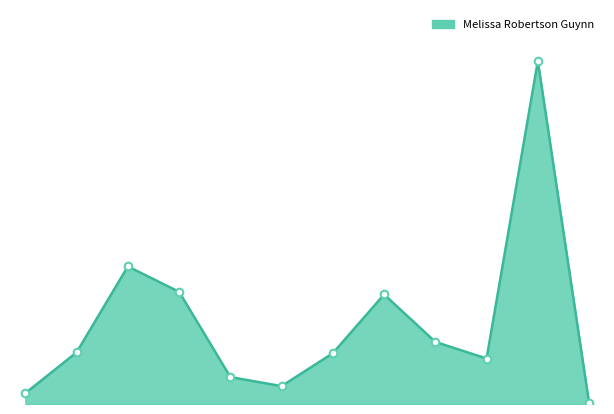

How many lines are shown in the chart?

1